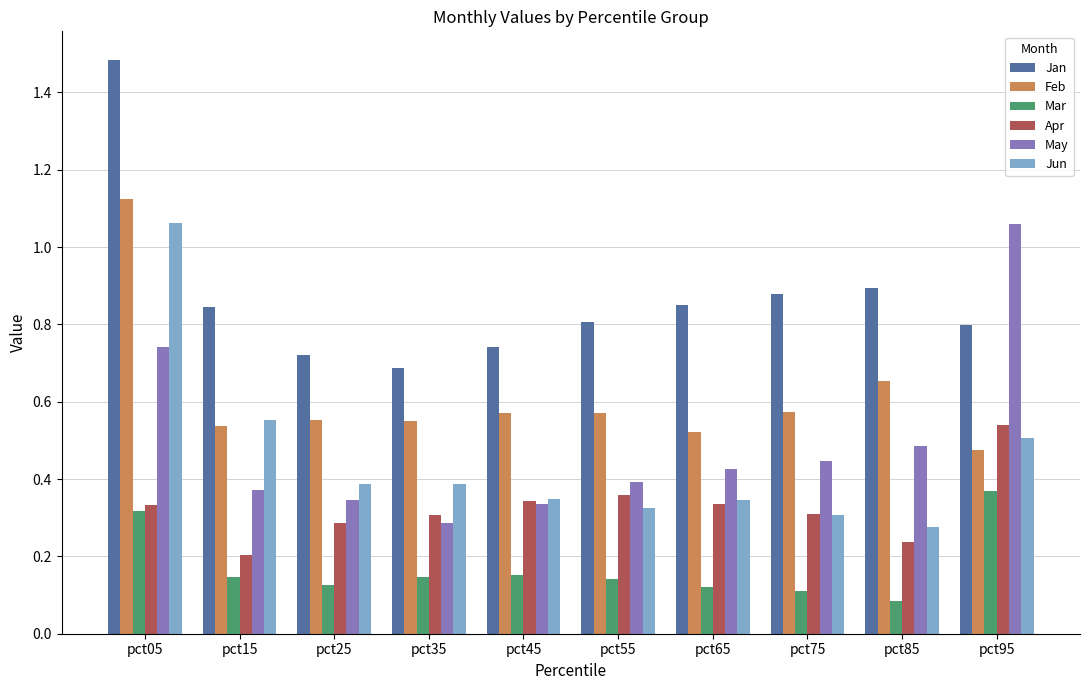

At which label is May closest to 0?

pct35